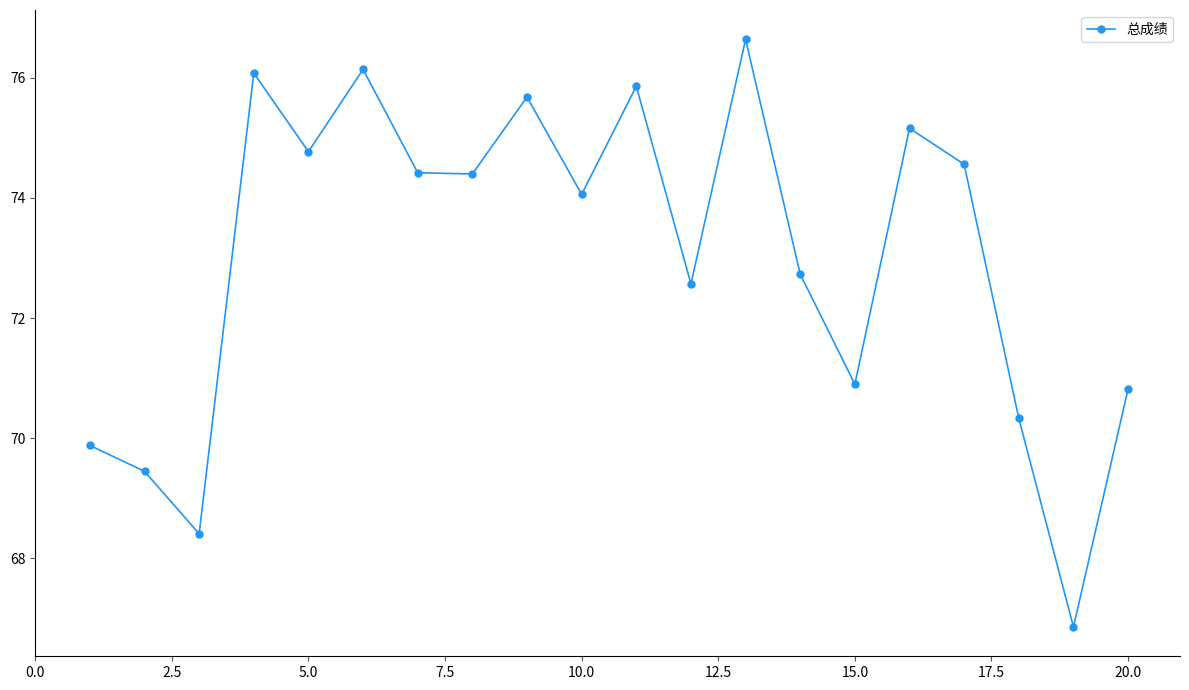

What is the average value?

73.0